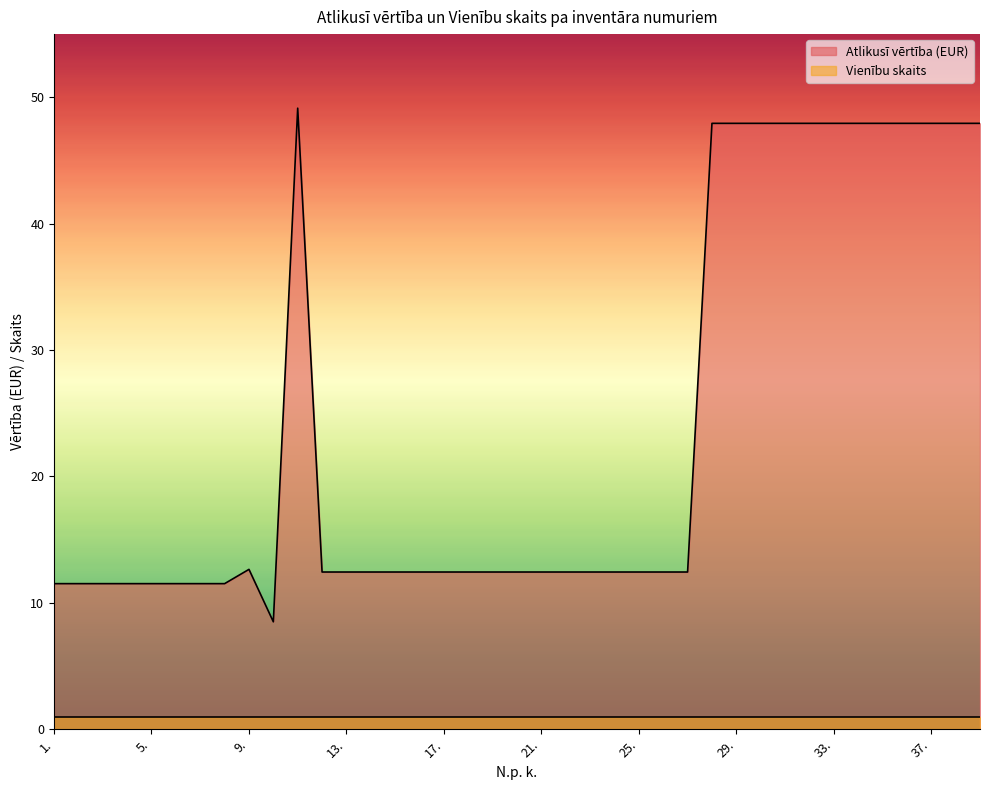

List the labels in order of value, largest first.

11., 28., 29., 30., 31., 32., 33., 34., 35., 36., 37., 38., 39., 9., 12., 13., 14., 15., 16., 17., 18., 19., 20., 21., 22., 23., 24., 25., 26., 27., 1., 2., 3., 4., 5., 6., 7., 8., 10.